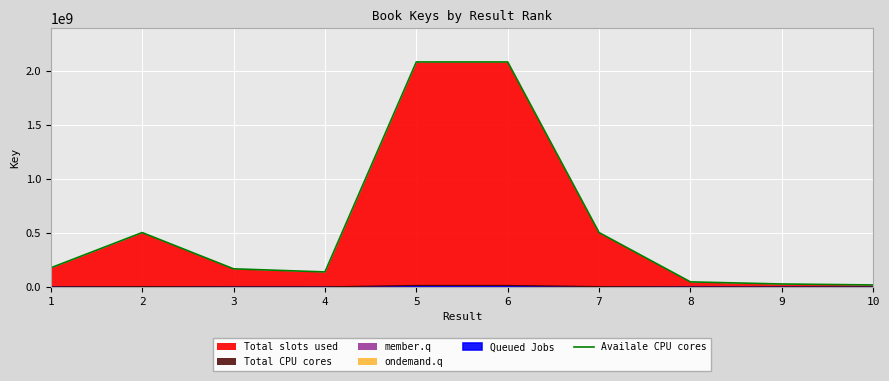

How many interior local valleys (lower than both neighbors) does the data have?

1